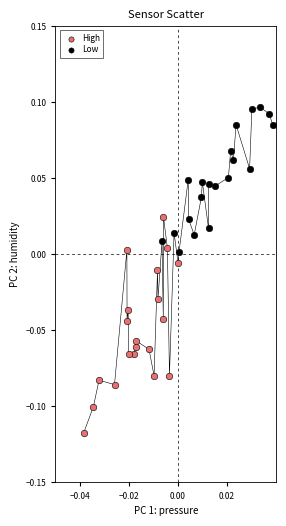

Which series reaches the minimum Y coordinate?

High